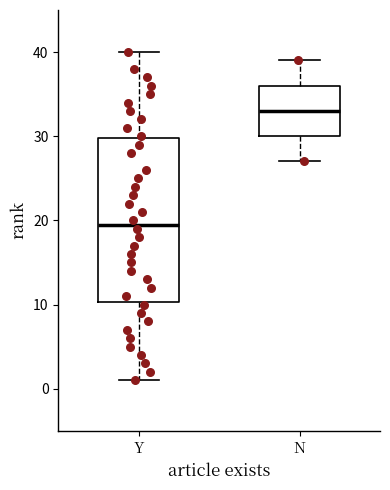

Where is the lower edge of the box for N on the y-axis? The values are not printed on the chart, so give them approximately, as read against the axis.

30